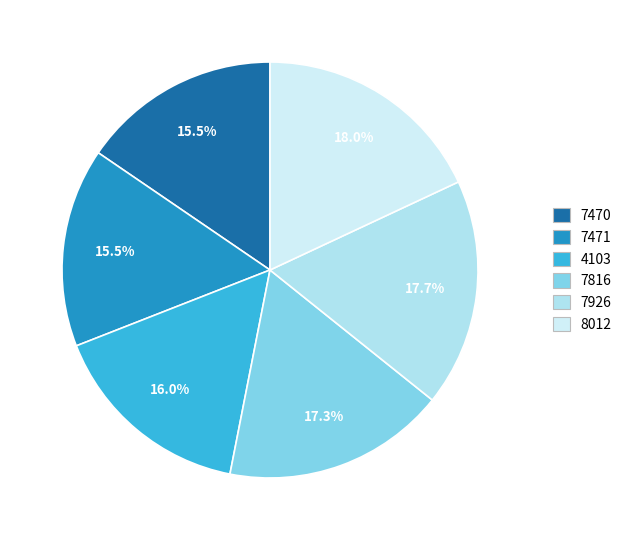

Count the number of slices in the pie.

6